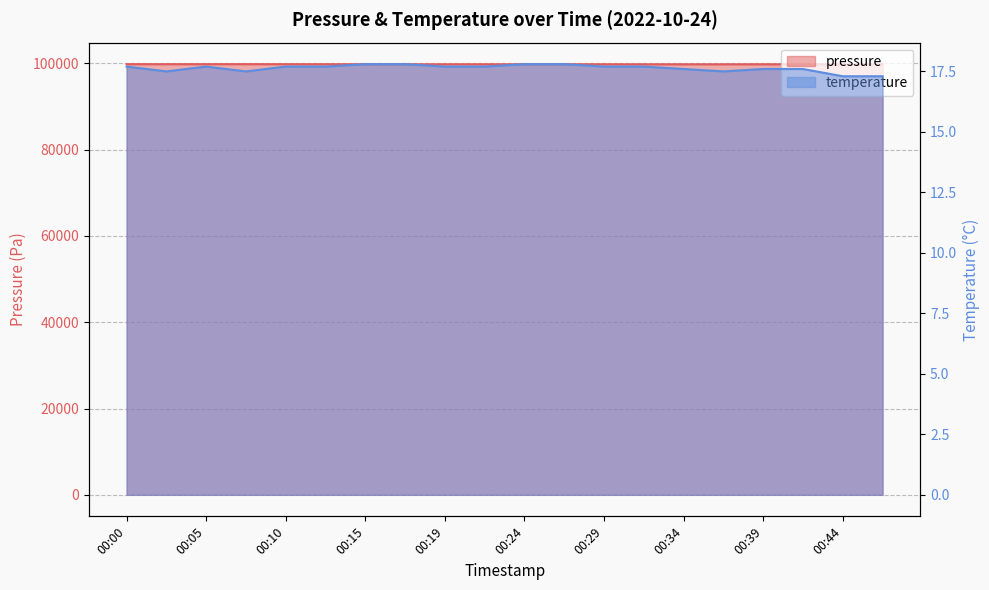

What is the average value of the pressure series?

99783.0